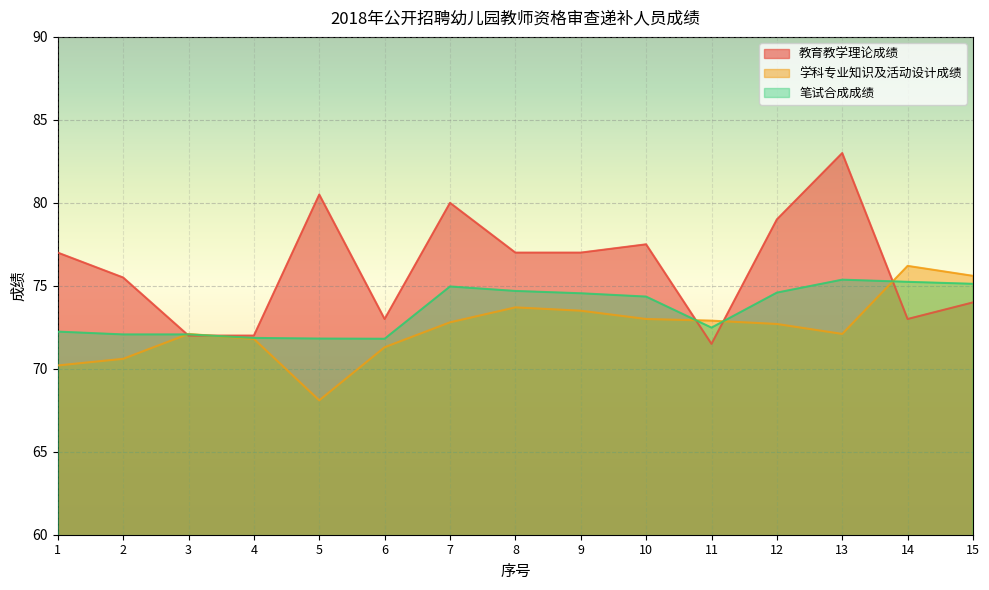

What is the average value of the 笔试合成成绩 series?

73.5